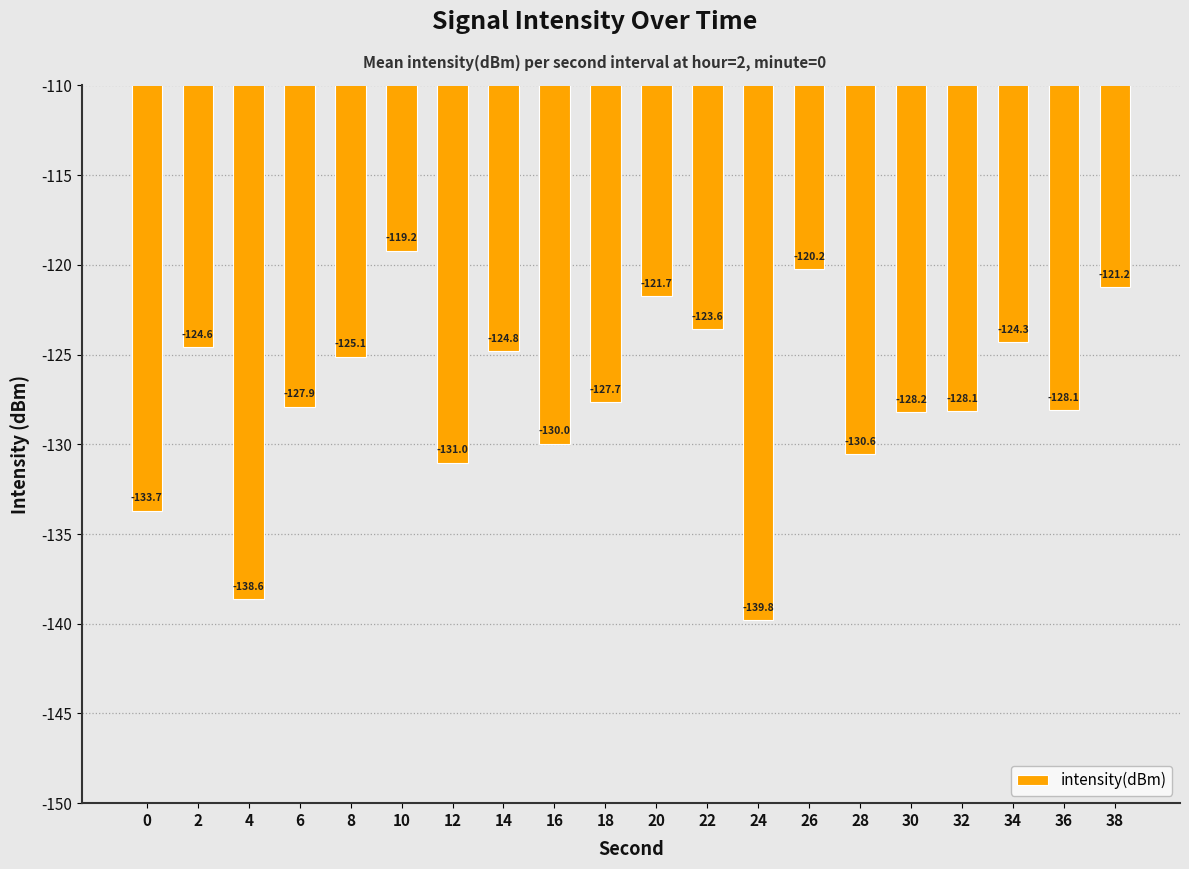

What is the minimum value shown in the chart?

-139.8